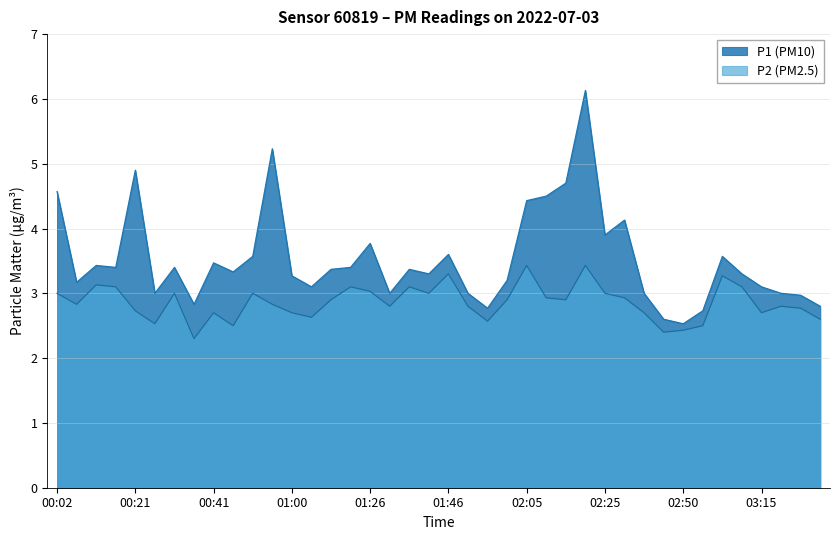

The P2 series shows 3.4 at 02:20. True or false?

True